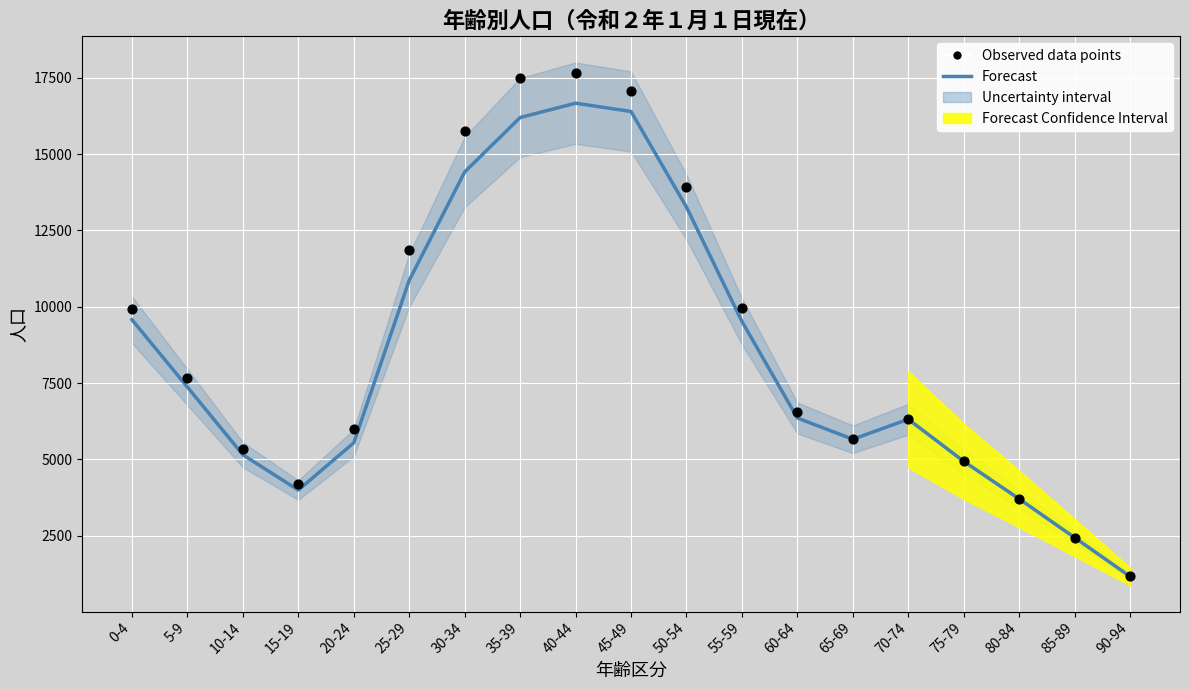

At how many categories does at least one series exceed 14954?

4